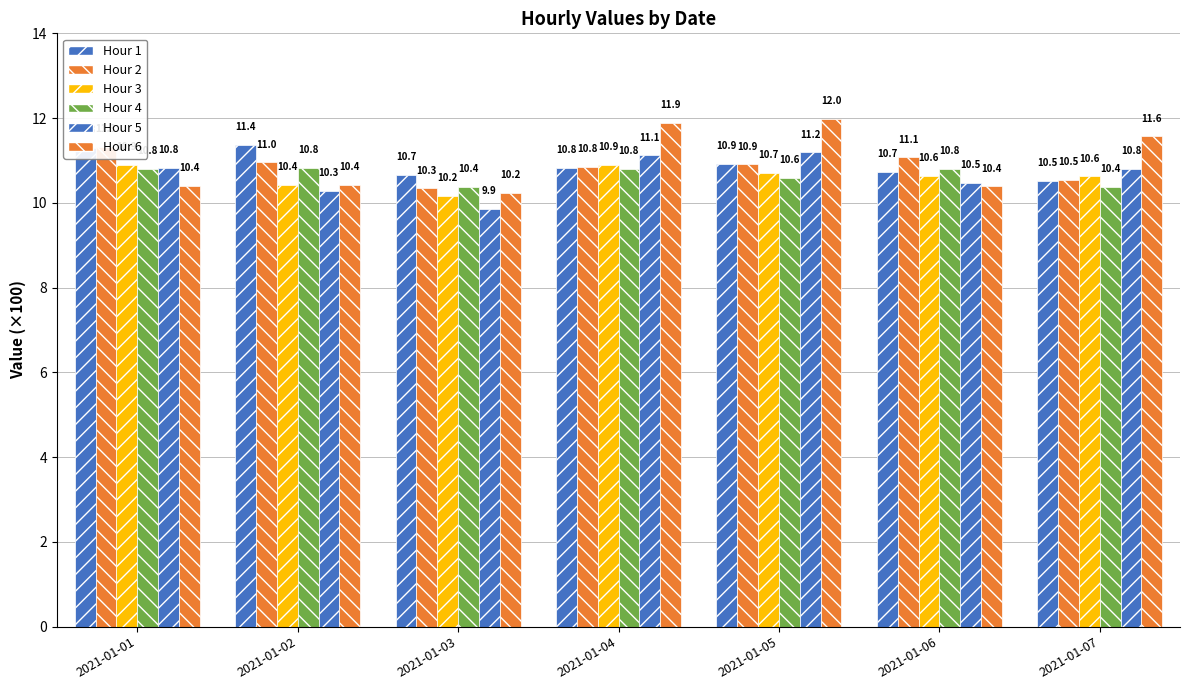

What is the value of the Hour 4 bar at the 4th from the left?

10.8